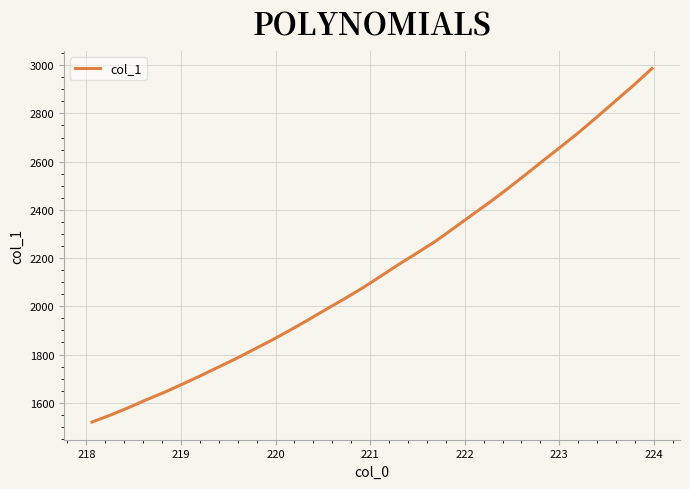

What is the smallest value displayed?

1520.1